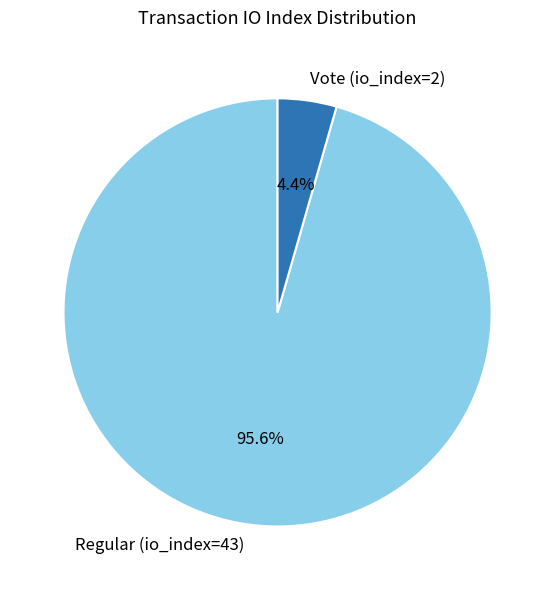

Is Regular (io_index=43) the majority of the pie?

Yes